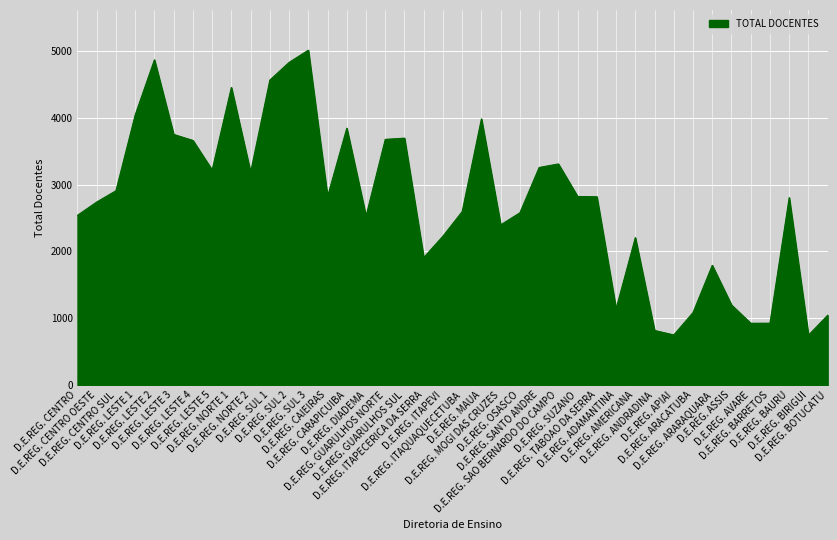

What is the minimum value shown in the chart?

746